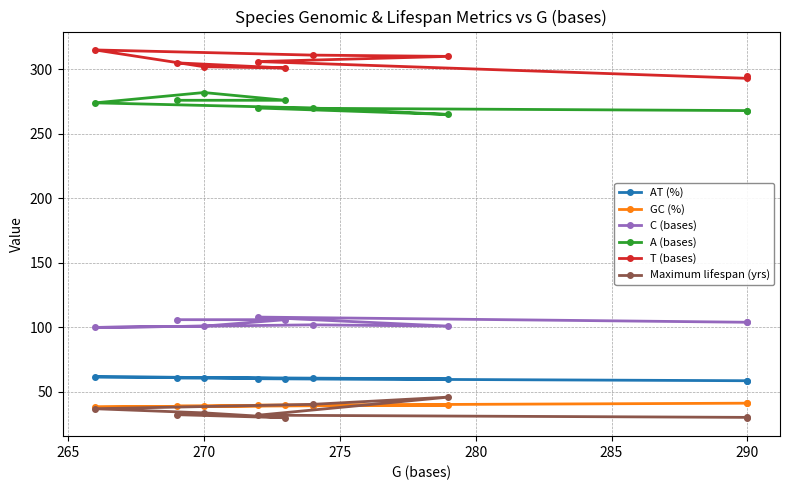

Which series has the largest total across all categories?

T (bases)